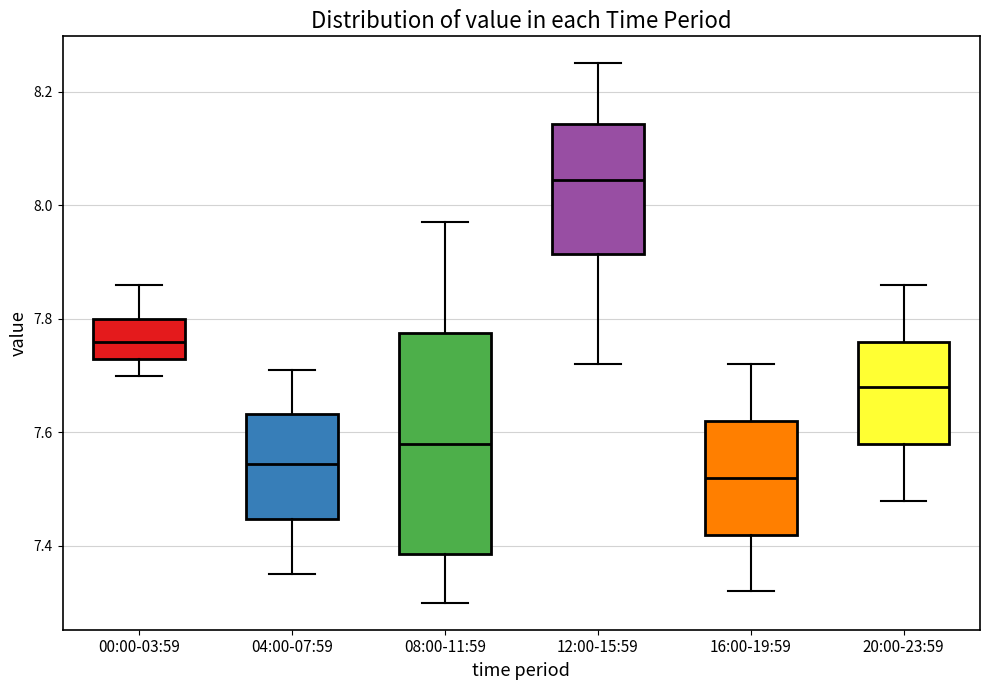

Which box's median line is the lowest?

16:00-19:59